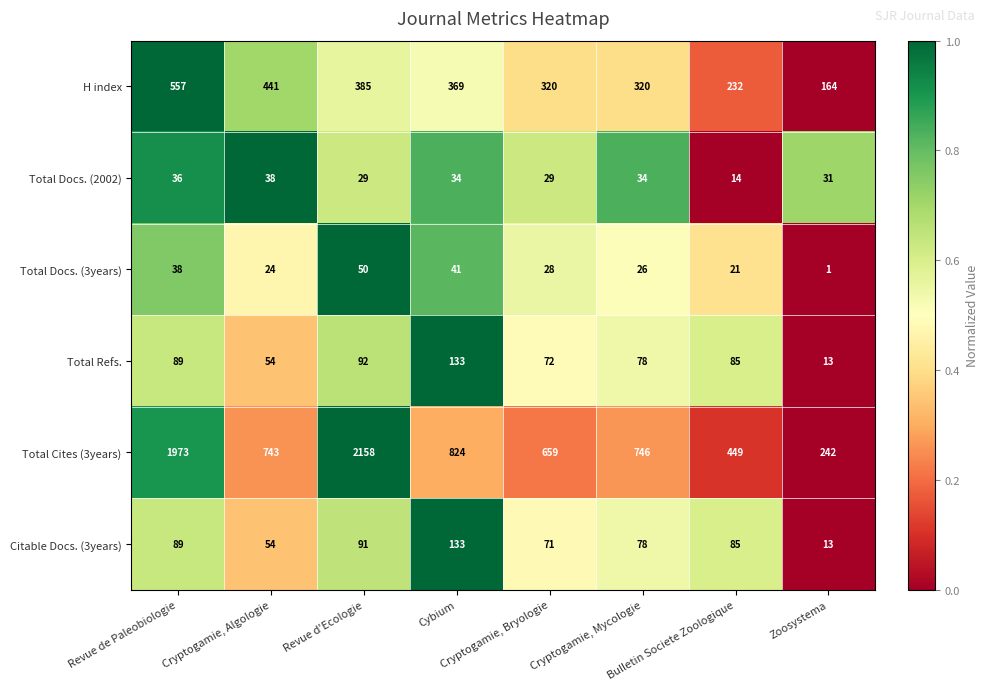

What is the difference between the maximum and second lowest values in the Citable Docs. (3years) series?

79